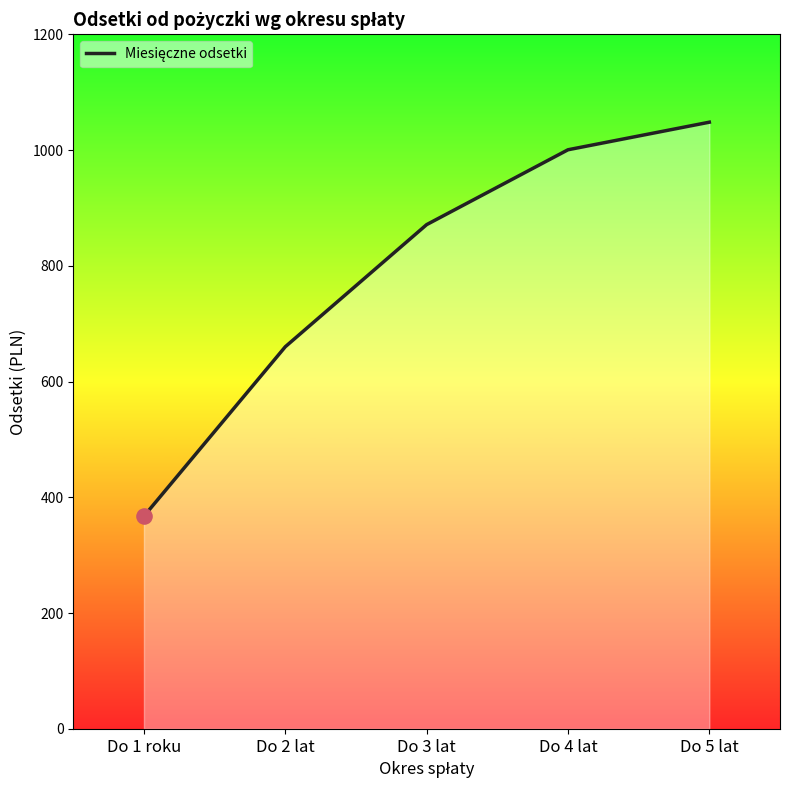

What is the ratio of the value at Do 4 lat to the value at Do 1 roku?

2.7